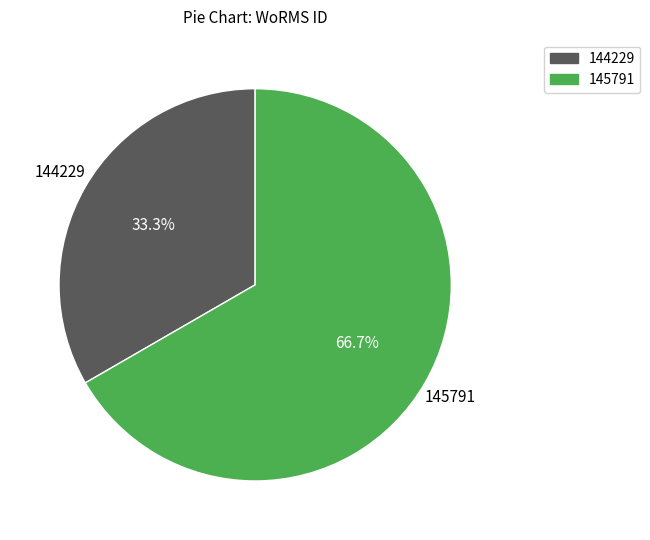

Does any single category account for the majority?

Yes